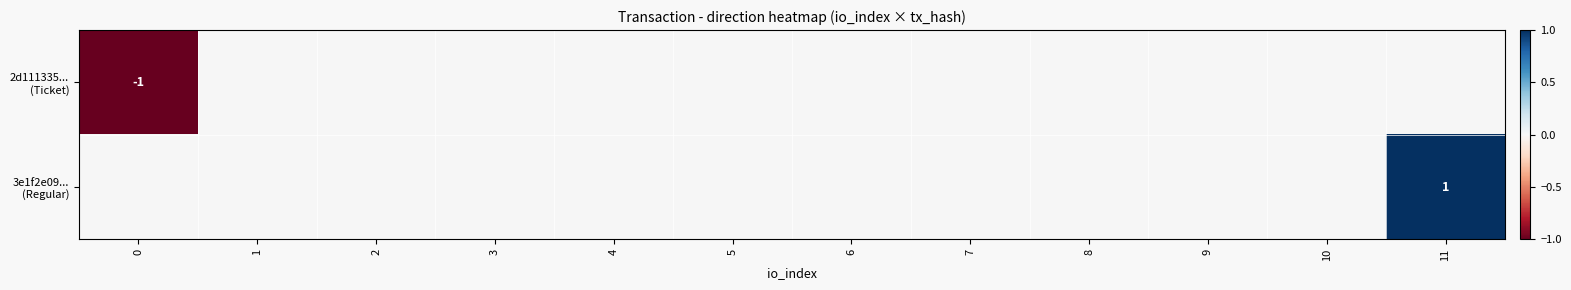

What is the sum of all 3e1f2e09... (Regular) values?

1